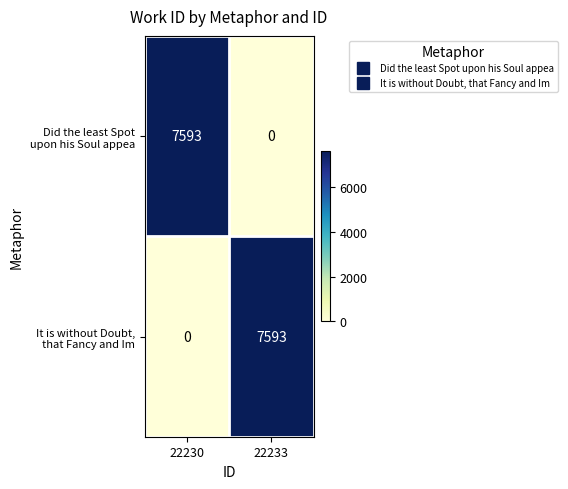

What is the total value across all series at 22230?

7593